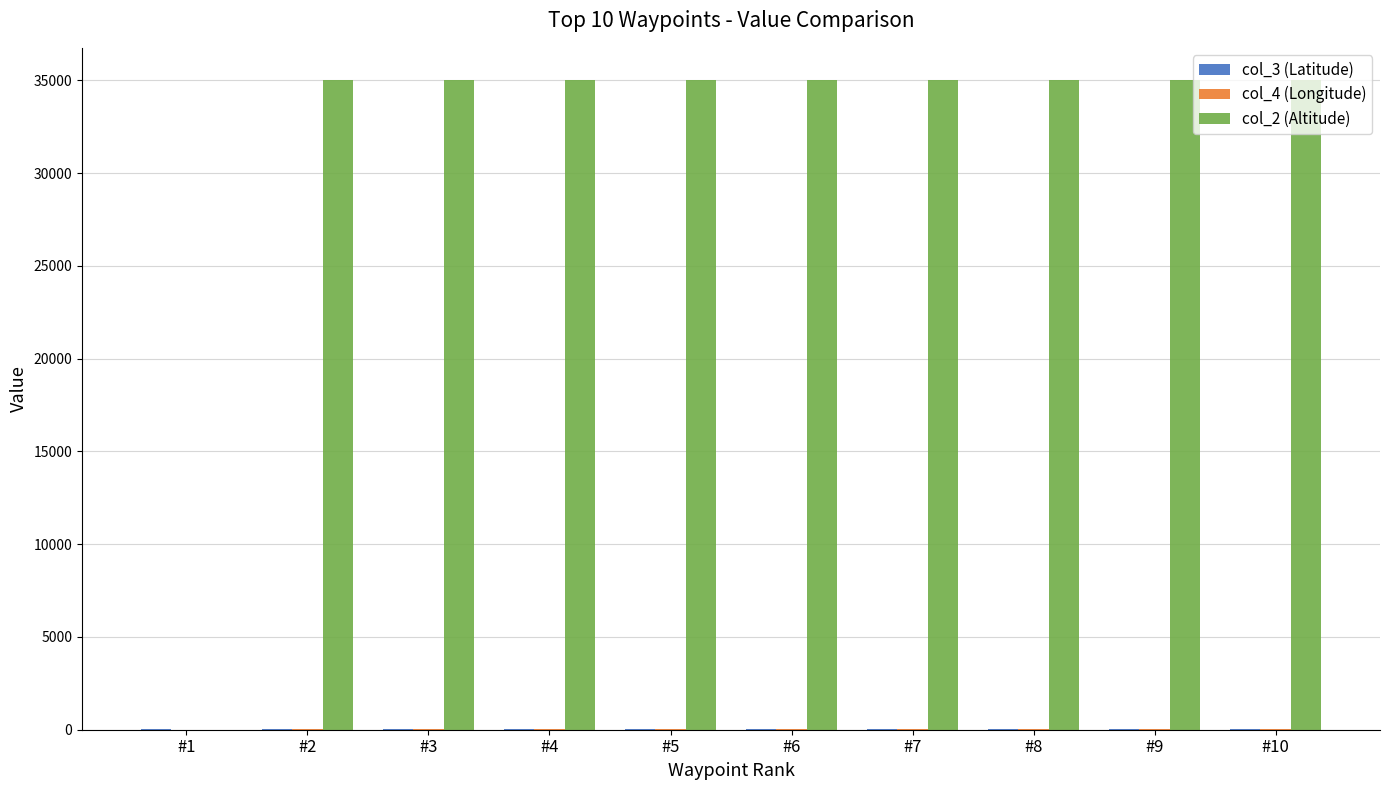

What is the maximum value shown in the chart?

35000.0